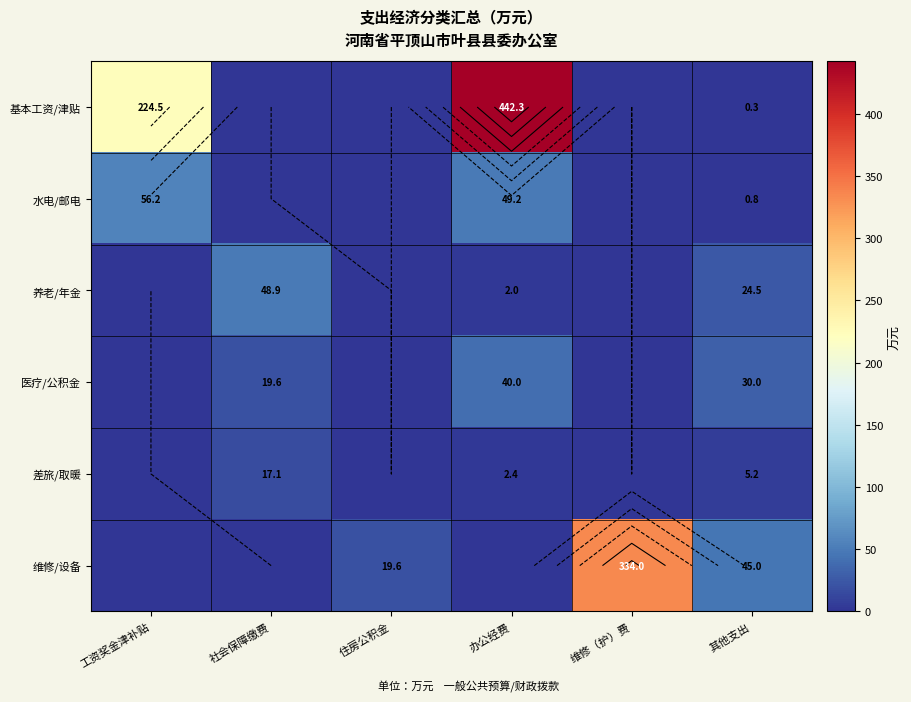

What value does the 医疗/公积金 series have at 社会保障缴费?

19.6